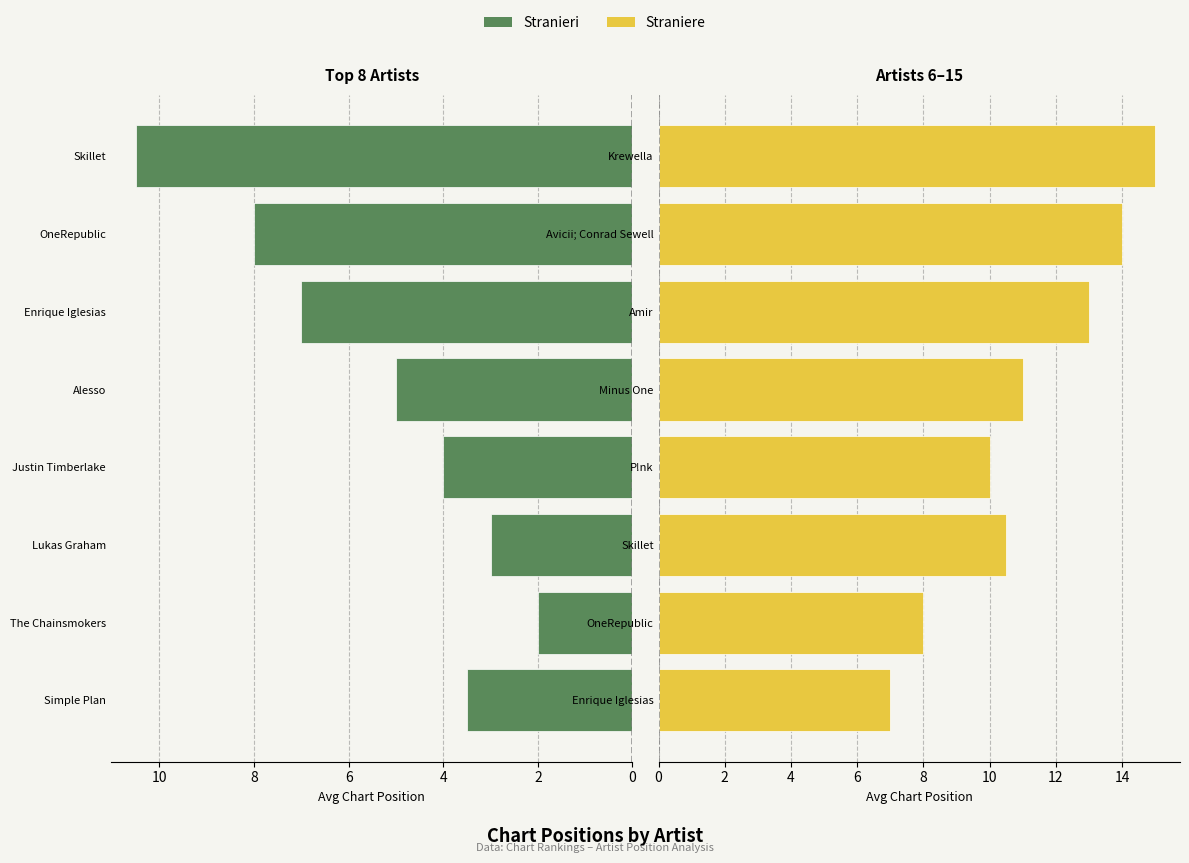

What value does the Stranieri series have at The Chainsmokers?

2.0